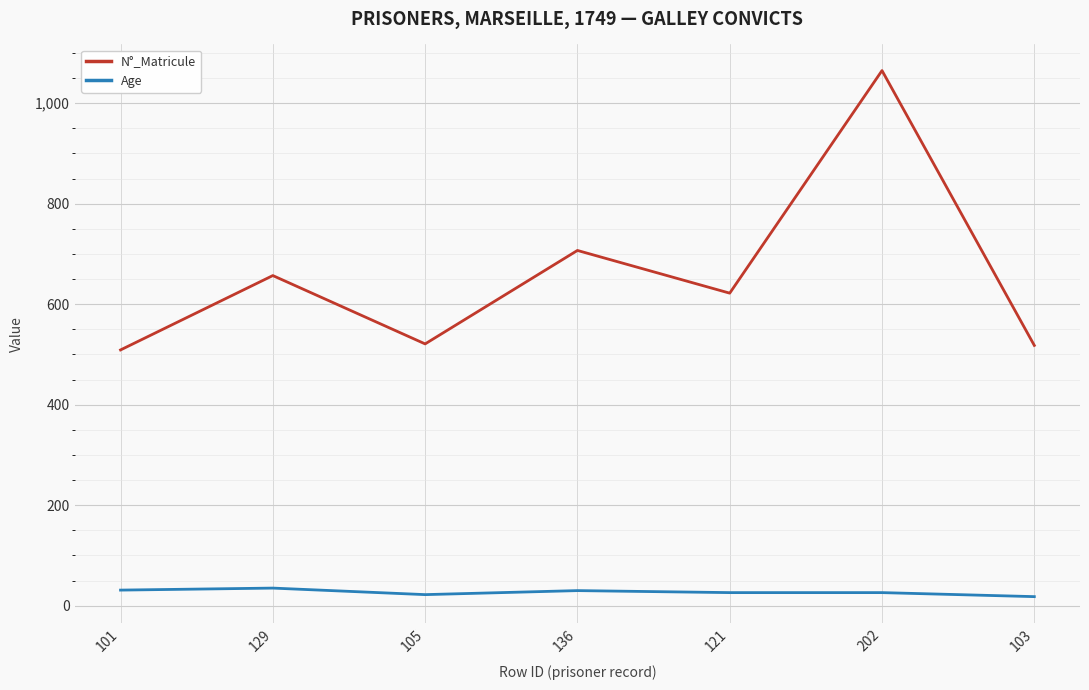

At which category is the sum across all series the highest?

202